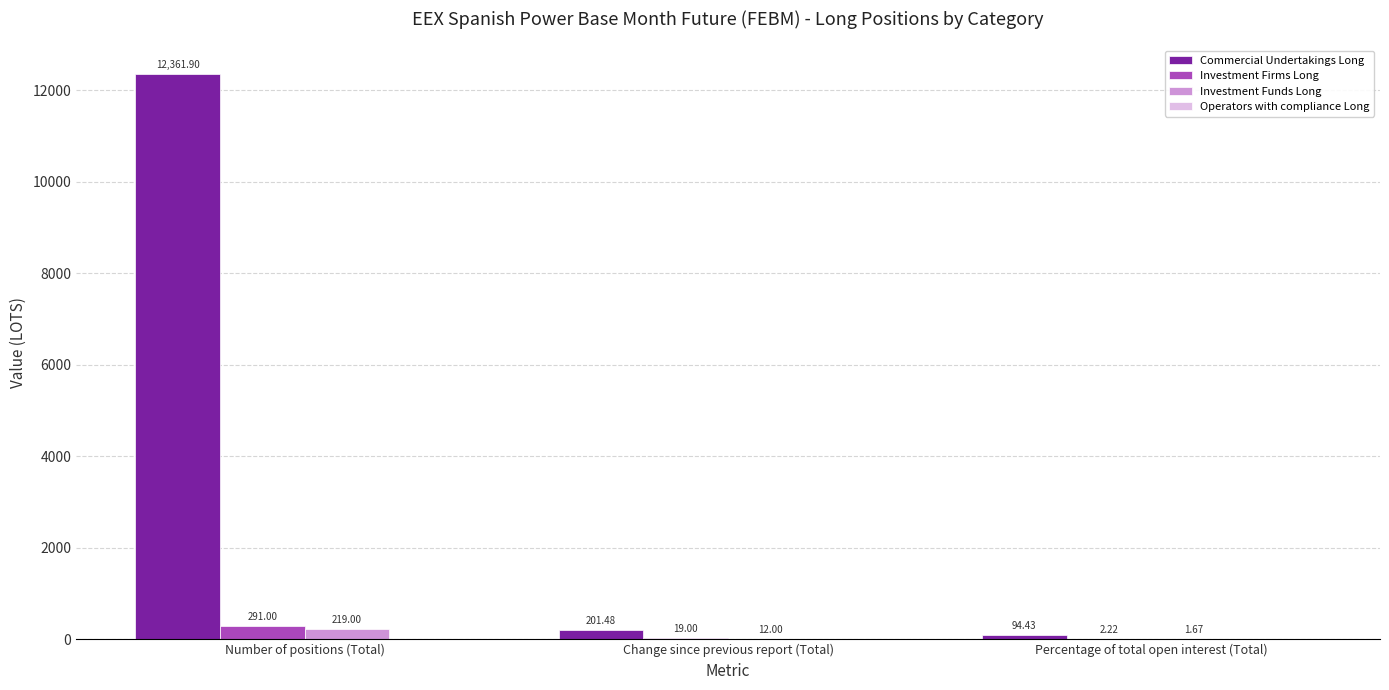

Which category has the highest value in the Investment Funds Long series?

Number of positions (Total)